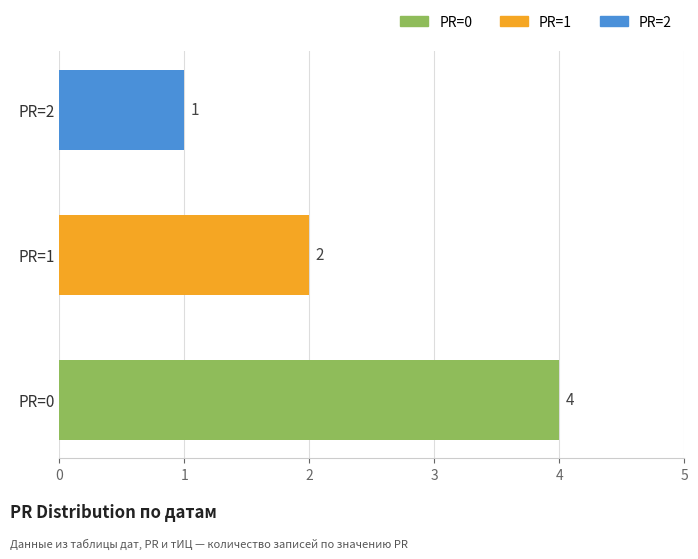

Rank the categories by value from highest to lowest.

PR=0, PR=1, PR=2